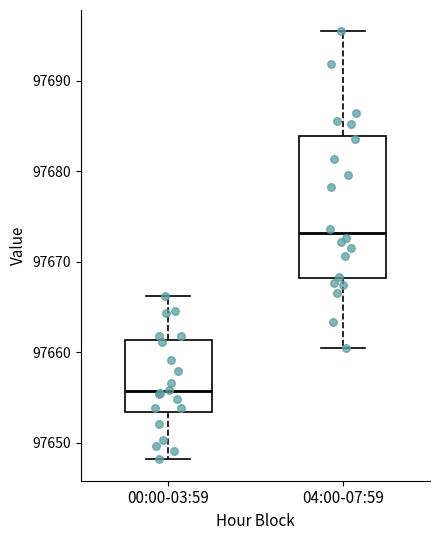

Where is the upper edge of the box for 00:00-03:59 on the y-axis? The values are not printed on the chart, so give them approximately, as read against the axis.

97661